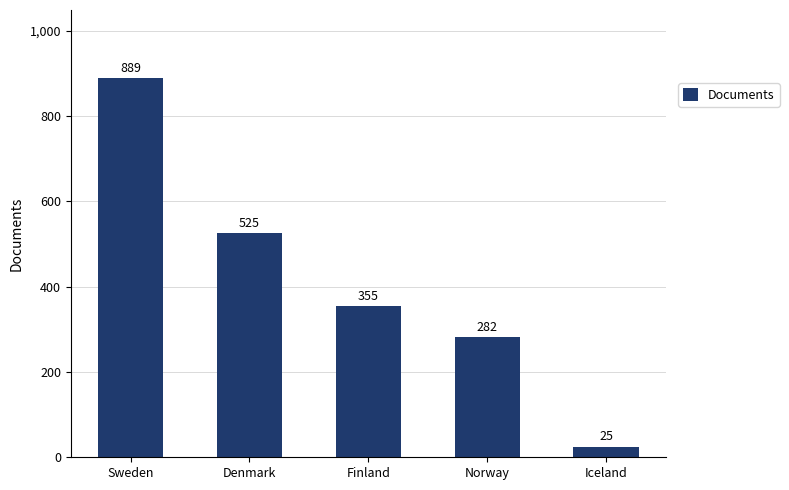

Where does the data first go above 355?

Sweden